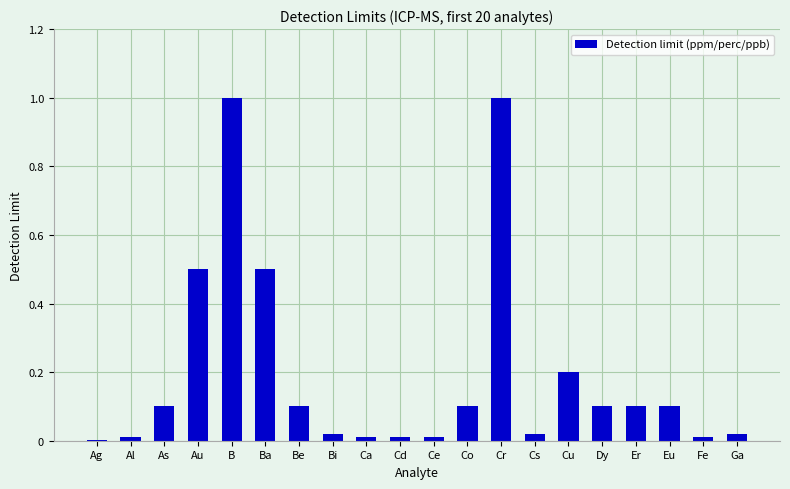

Between Co and Fe, which is larger?

Co